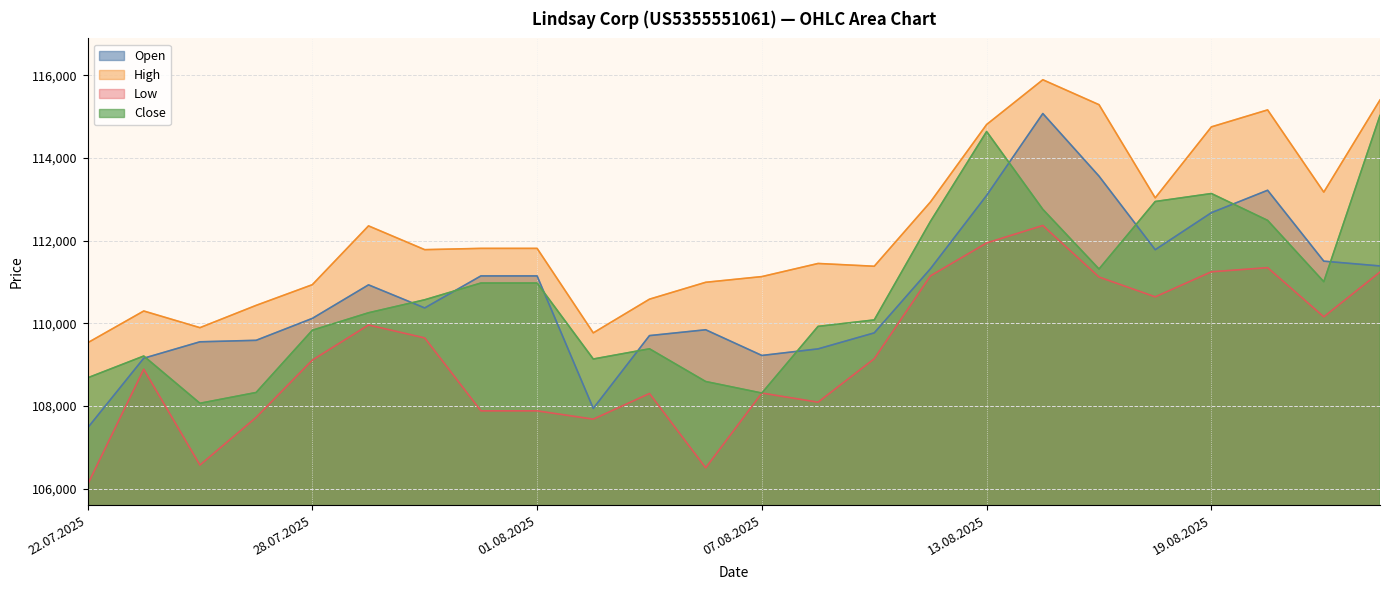

What are all the series names shown in the legend?

Open, High, Low, Close